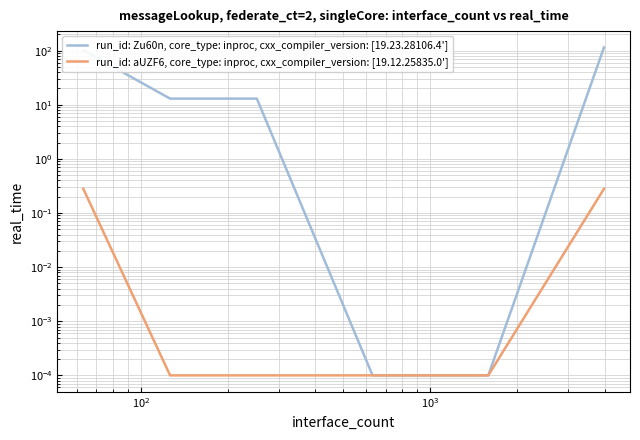

What is the maximum value for за счет минимального взноса?

114.1